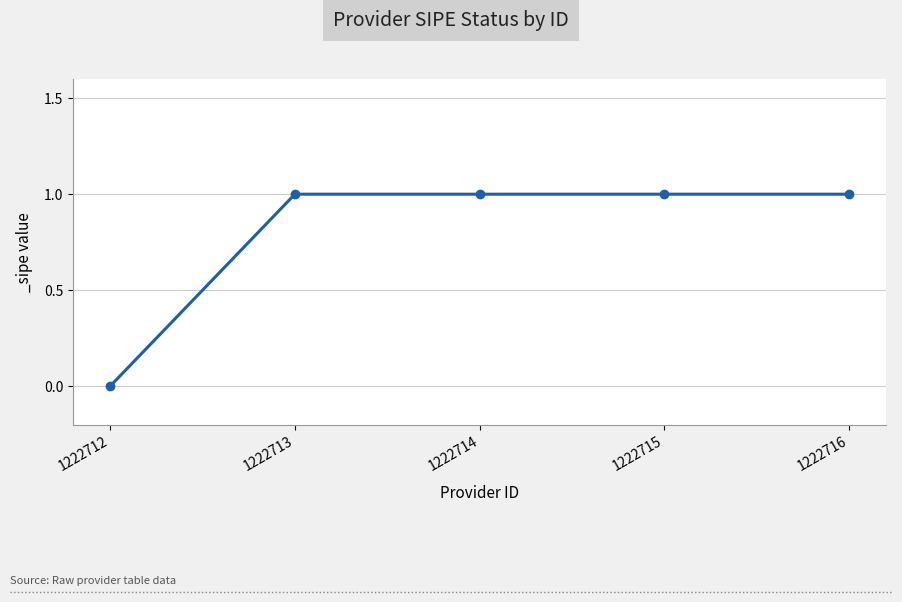

What is the change in value from 1222712 to 1222715?

+1